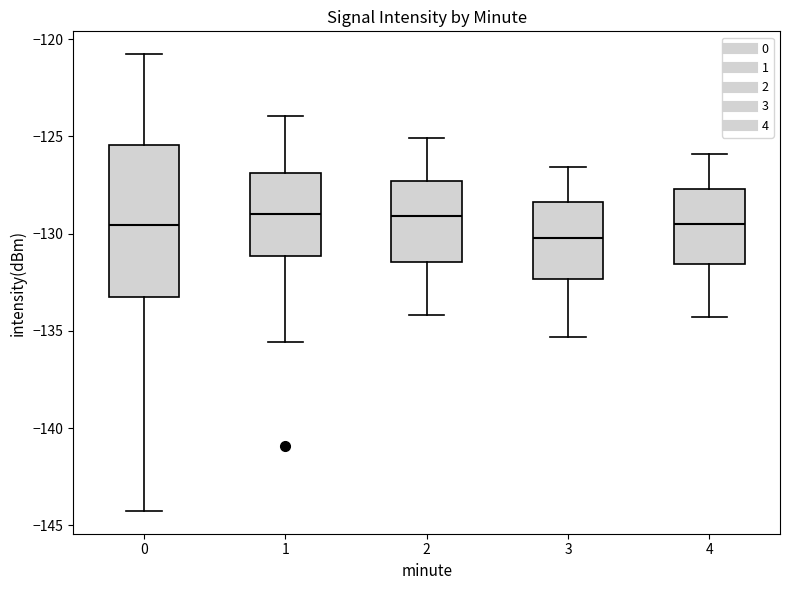

Reading left to right, read every box against the y-axis: the position of its median line, the range the box covers, and the ends of its whiskers. The values are not printed on the chart, so give them approximately, as read against the axis.

0: median -129.5, box -133.5 to -125.5, whiskers -144.5 to -121.0
1: median -129.0, box -131.0 to -127.0, whiskers -135.5 to -124.0
2: median -129.0, box -131.5 to -127.5, whiskers -134.0 to -125.0
3: median -130.0, box -132.5 to -128.5, whiskers -135.5 to -126.5
4: median -129.5, box -131.5 to -127.5, whiskers -134.5 to -126.0